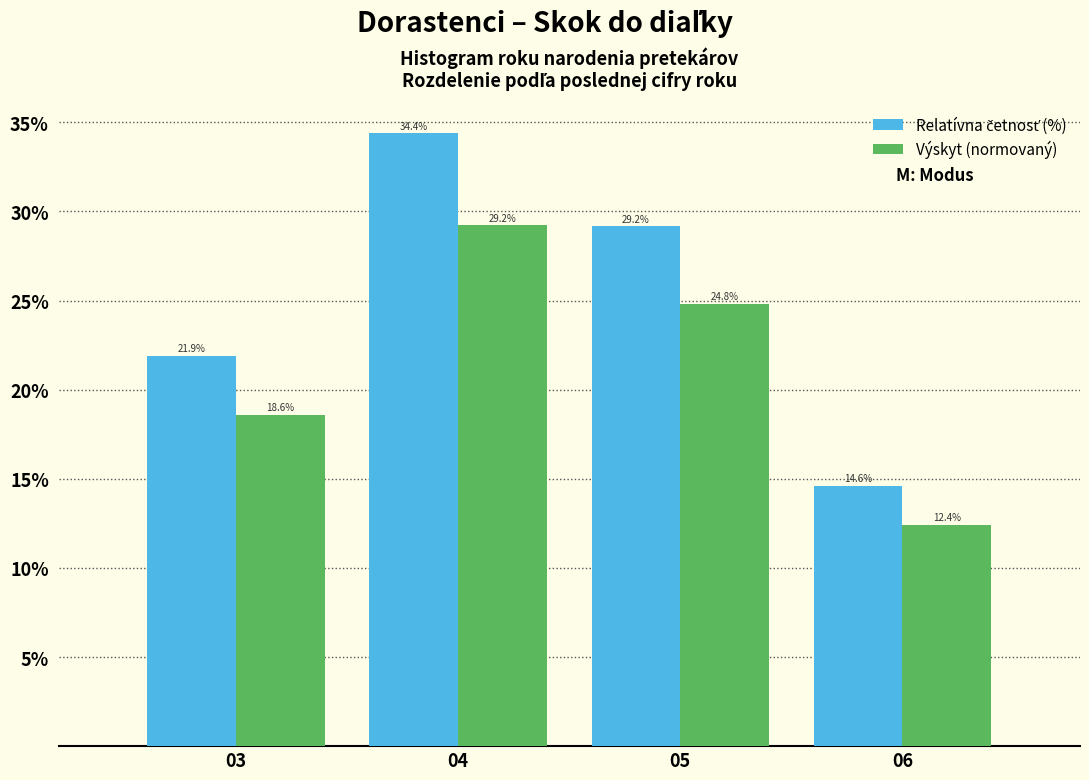

What is the spread (max minus min) of values at 03?

3.3